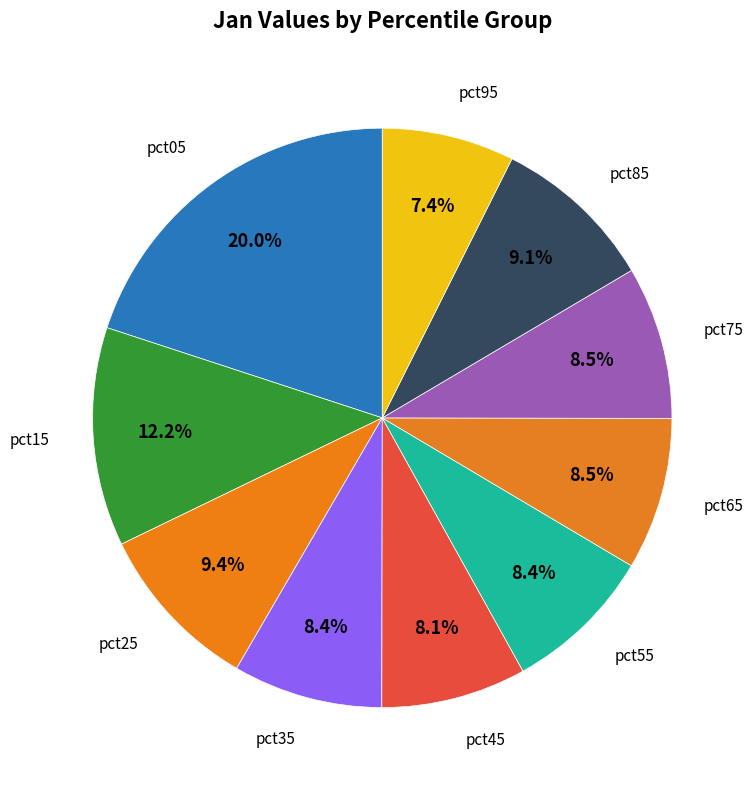

What is the largest slice in the pie chart?

pct05